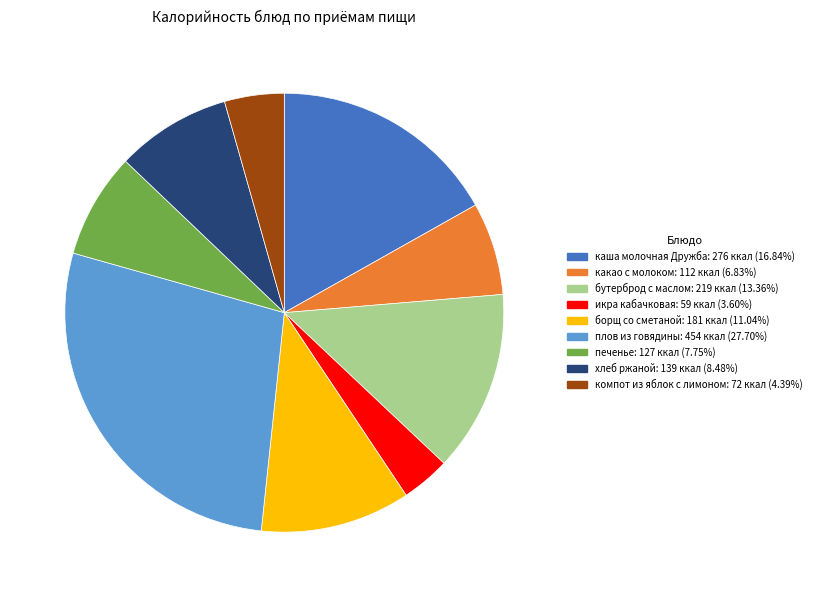

Rank the categories by value from highest to lowest.

плов из говядины, каша молочная Дружба, бутерброд с маслом, борщ со сметаной, хлеб ржаной, печенье, какао с молоком, компот из яблок с лимоном, икра кабачковая